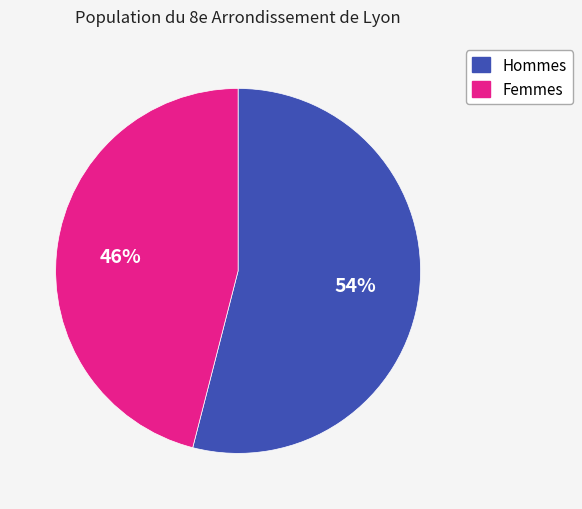

Combined, do Hommes and Femmes account for over 50%?

Yes